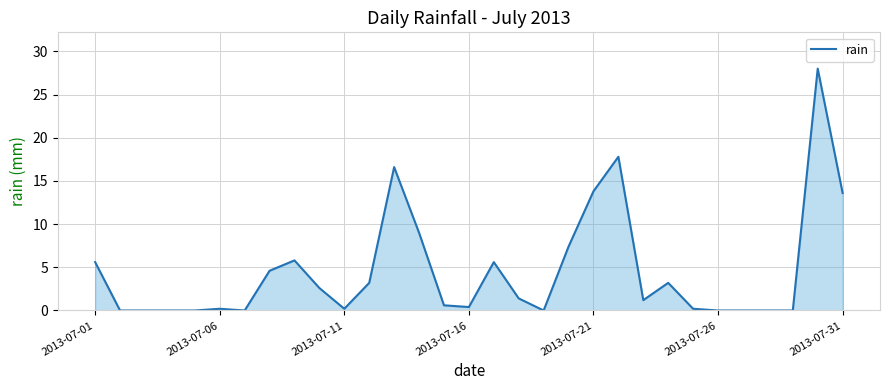

What is the difference between the maximum and minimum values?

28.0